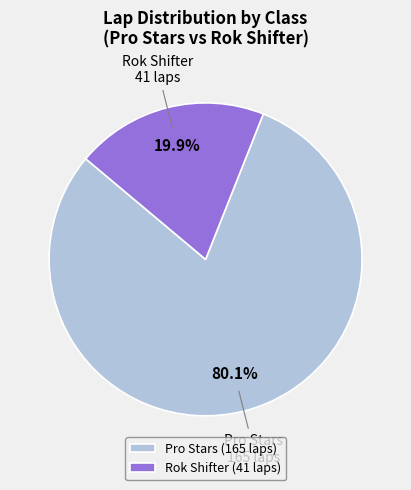

Which slice represents more than half of the pie?

Pro Stars (165 laps)